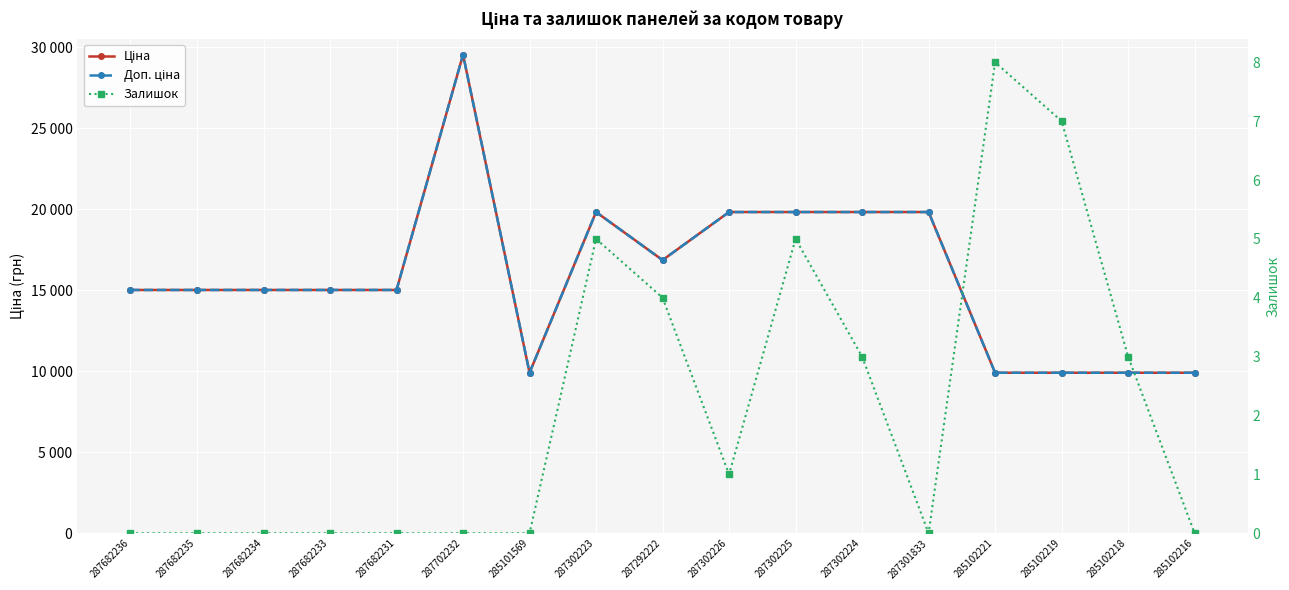

What is the value of the Залишок point at the 10th from the left?

1.0